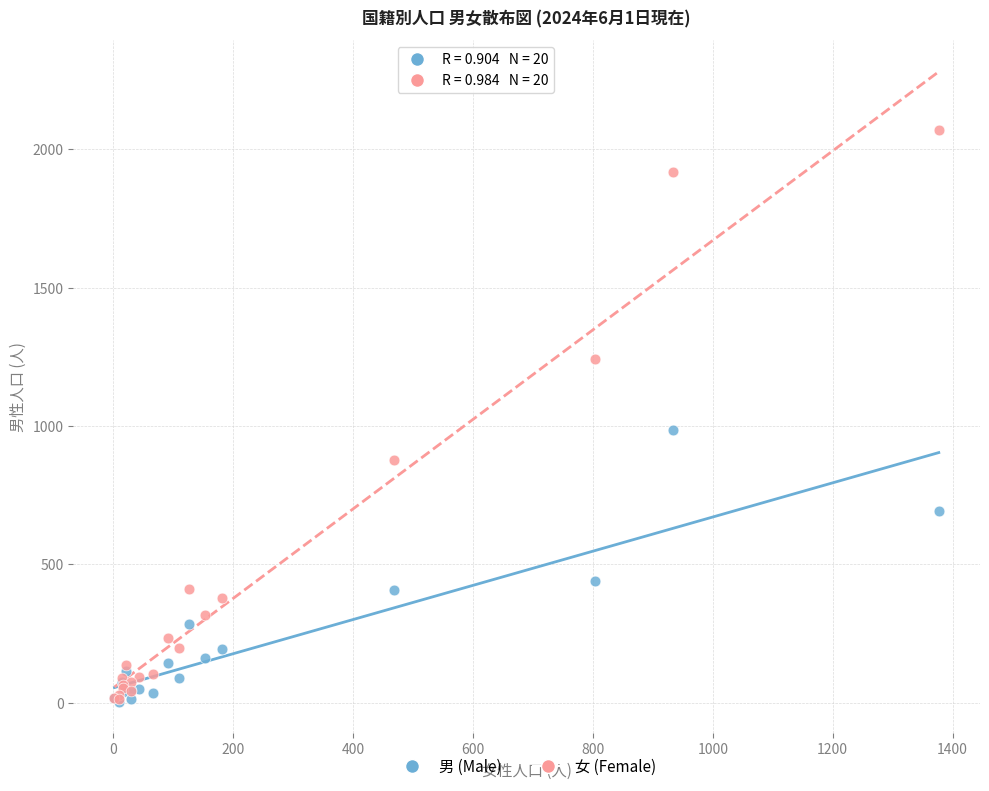

Across all series, what Y value is closest to 1036?

986